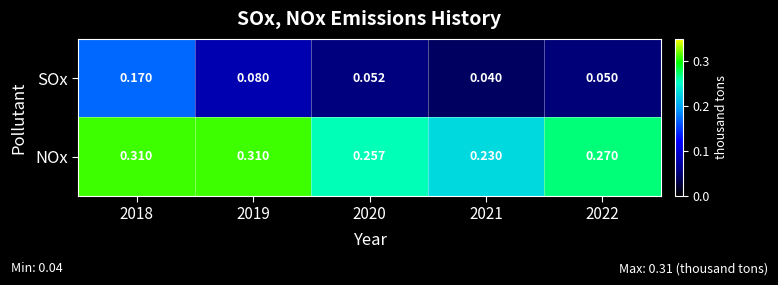

Which series has the widest spread of values?

SOx